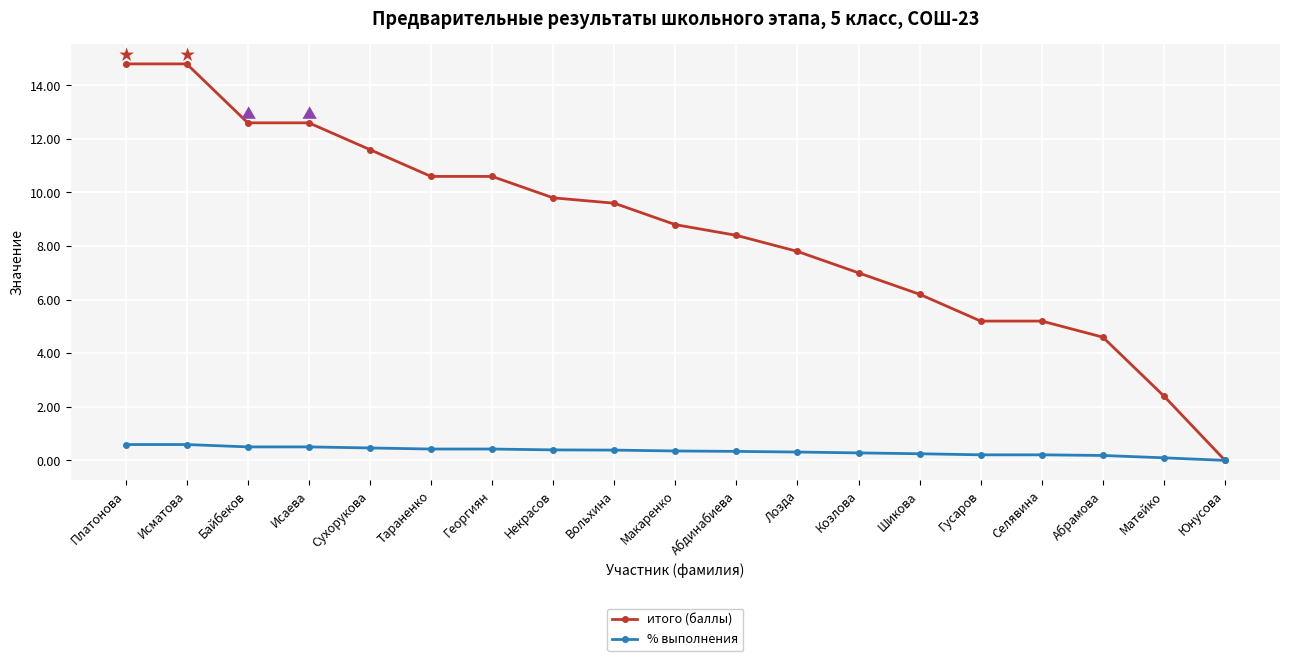

Which series has the largest range (max minus min)?

итого (баллы)